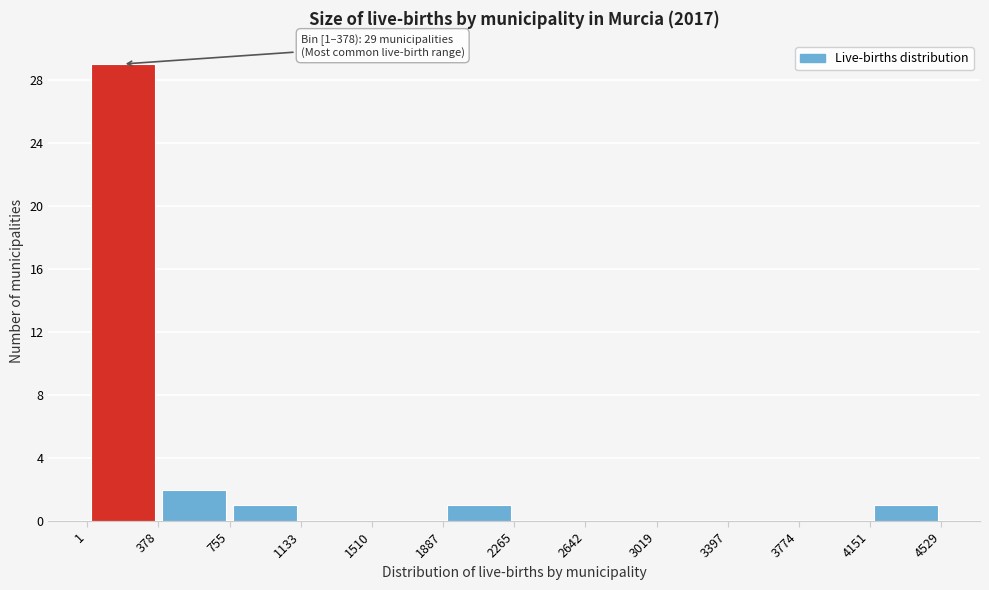

Over which range of the x-axis is the bar tallest?

1 to 378